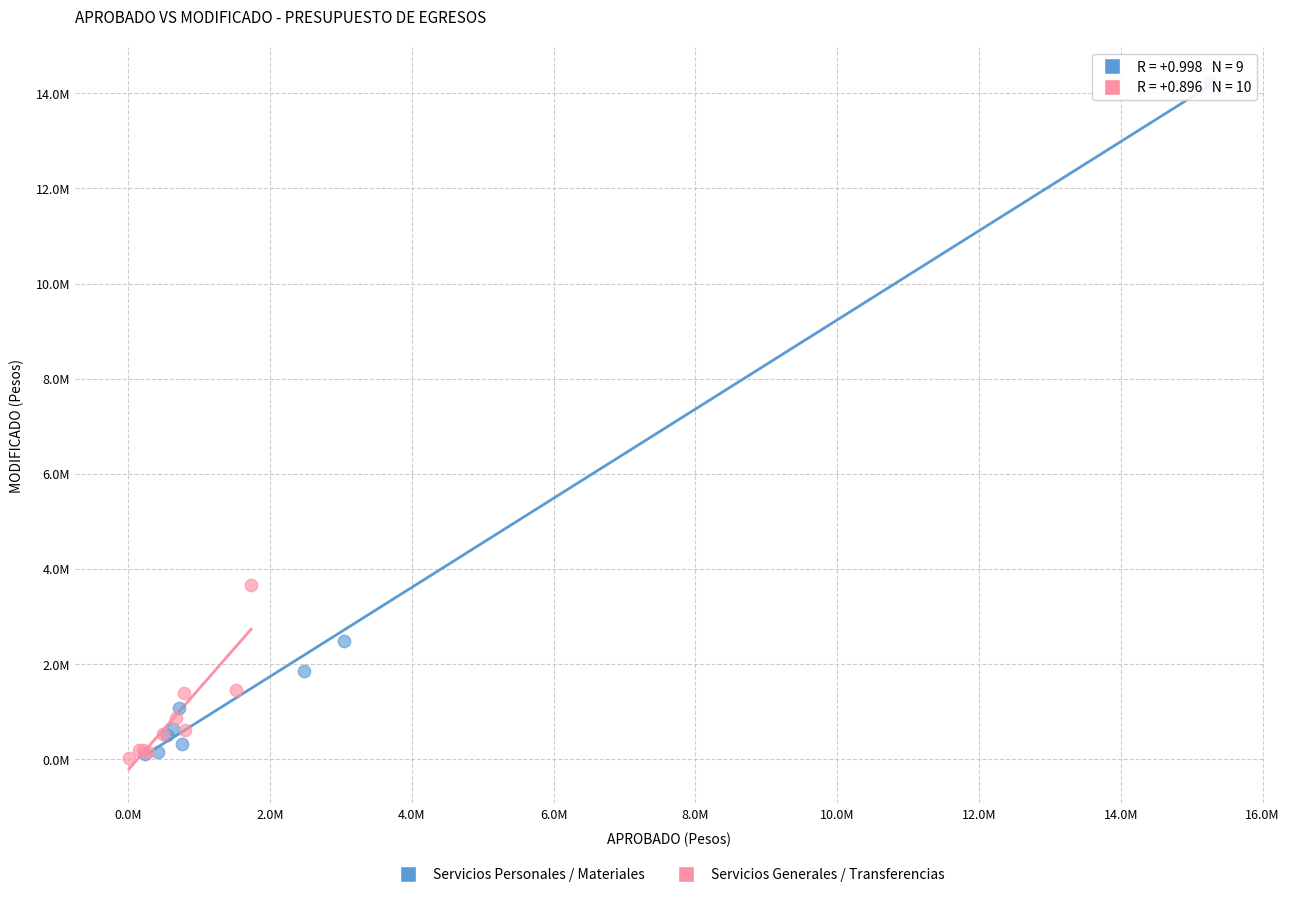

Which series contains the highest Y value?

Servicios Personales / Materiales